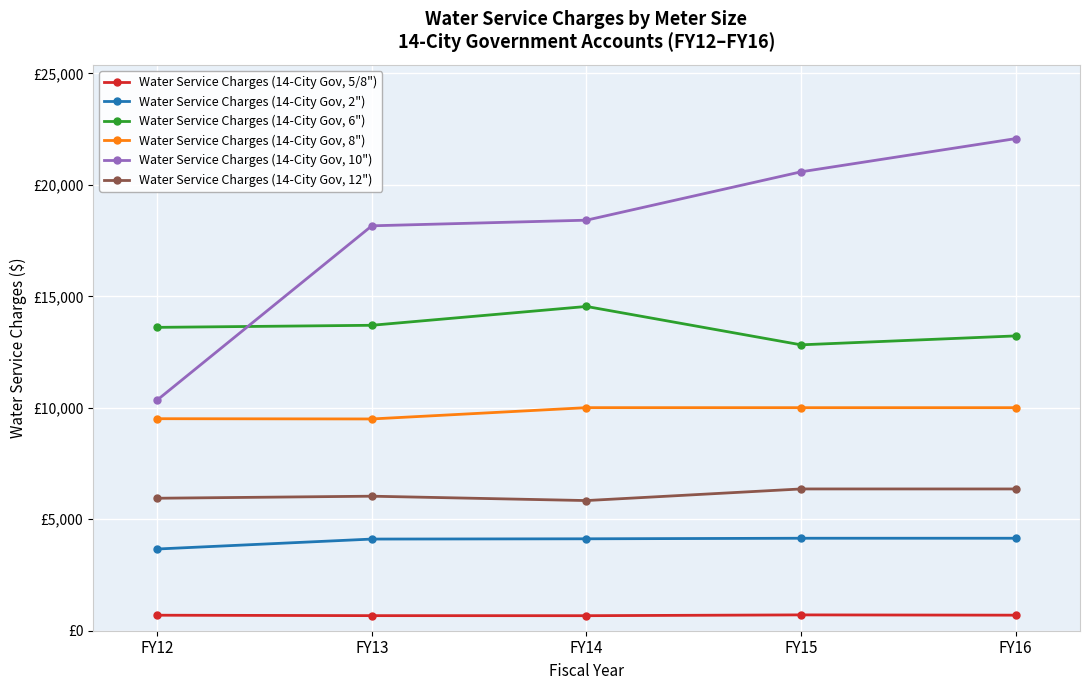

What are all the series names shown in the legend?

Water Service Charges (14-City Gov, 5/8"), Water Service Charges (14-City Gov, 2"), Water Service Charges (14-City Gov, 6"), Water Service Charges (14-City Gov, 8"), Water Service Charges (14-City Gov, 10"), Water Service Charges (14-City Gov, 12")